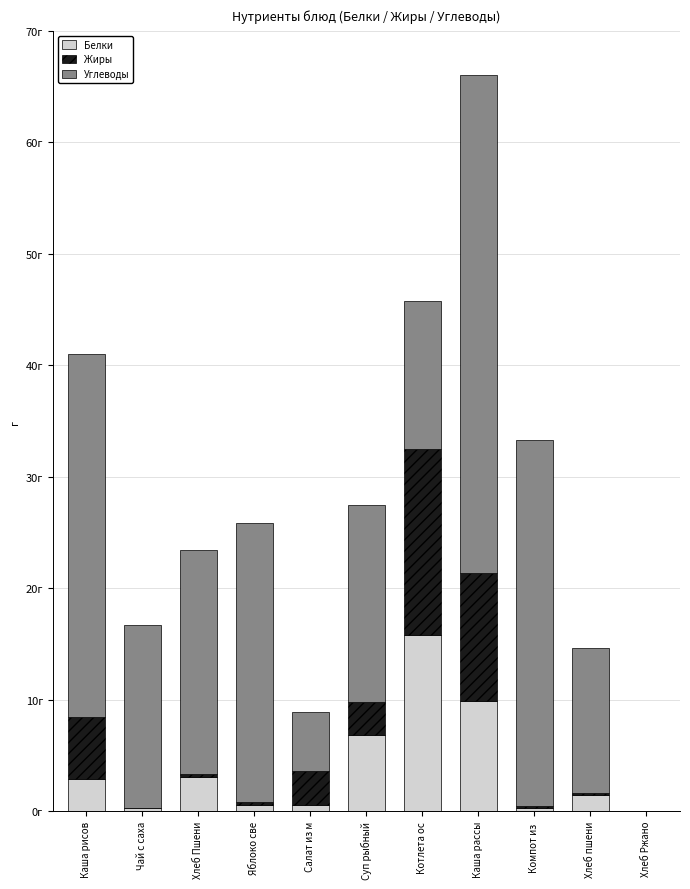

Where does the Углеводы series first go above 17?

Каша рисов